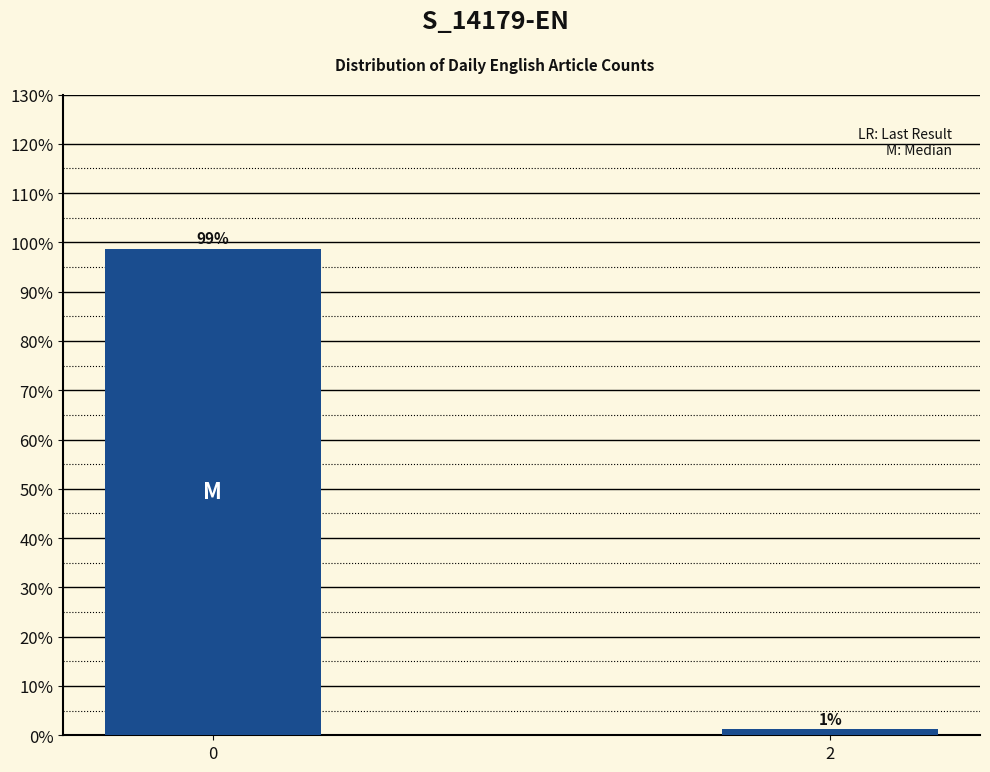

What is the sum of all values?

100.0